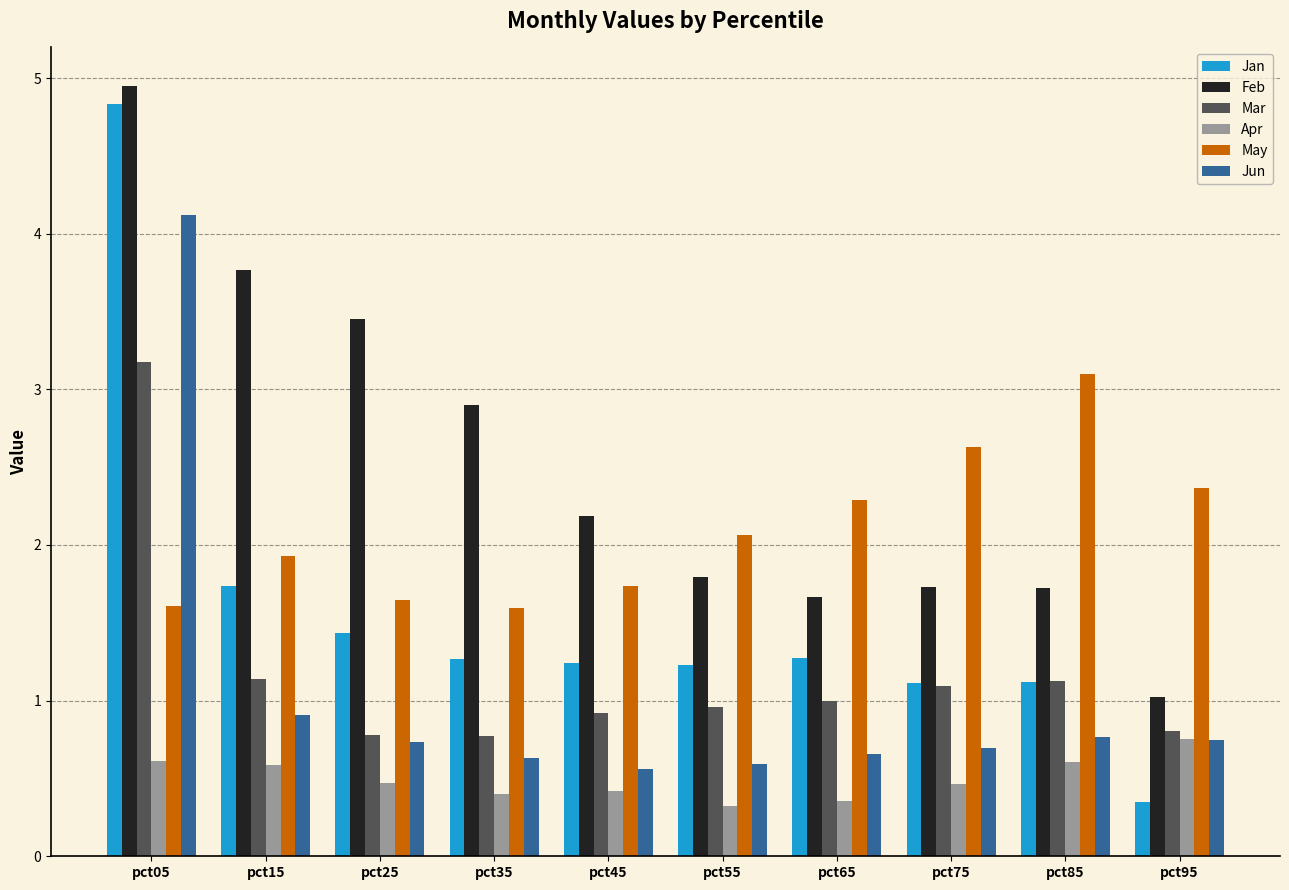

What is the smallest value displayed?

0.3